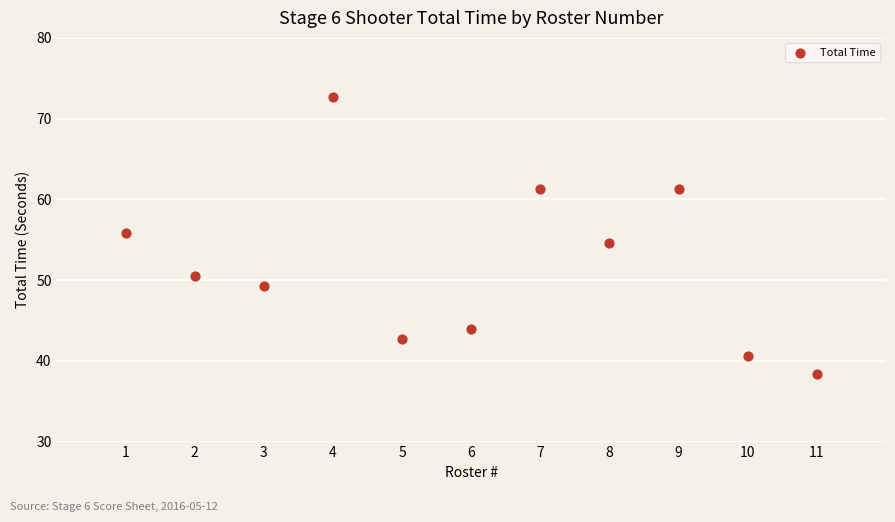

What is the average X value?

6.0